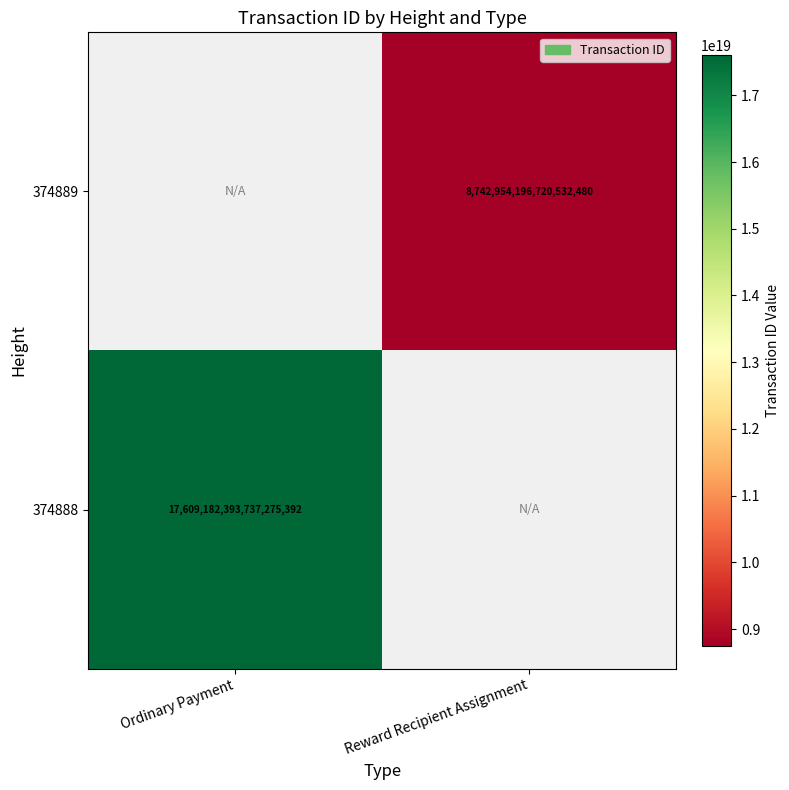

The 374889 series shows 8742954196720532480 at Reward Recipient Assignment. True or false?

True